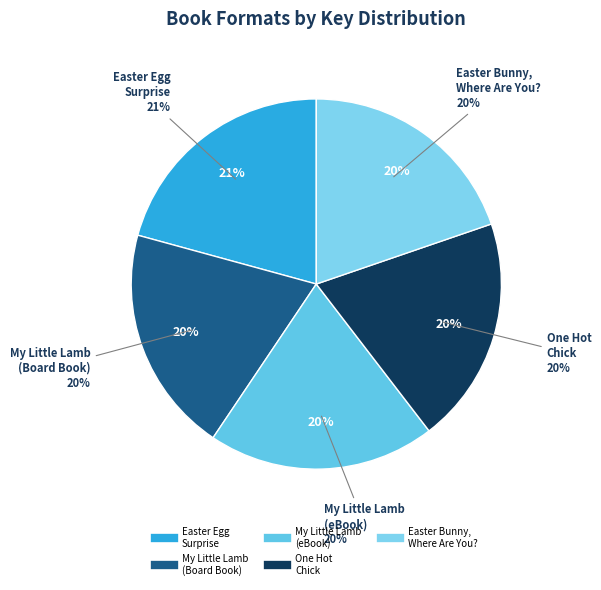

How many slices are in this pie chart?

5